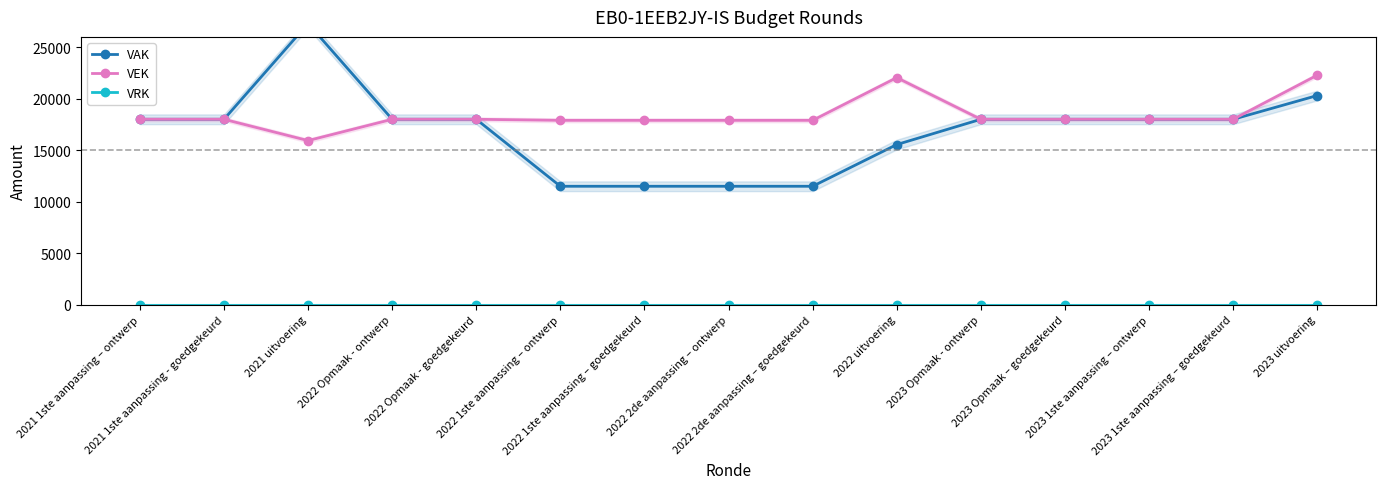

What is the difference between the second highest and second lowest values in the VEK series?

4148